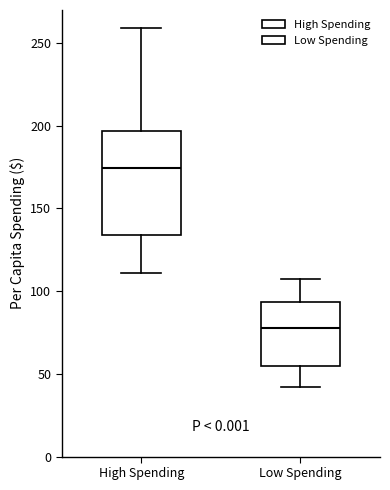

Reading left to right, transcribe this box plot: for each box, give where its median line is, the range the box spans, and where its two whiskers end, as read against the y-axis. The values are not printed on the chart, so give them approximately, as read against the axis.

High Spending: median 175, box 135 to 195, whiskers 110 to 260
Low Spending: median 75, box 55 to 95, whiskers 40 to 105